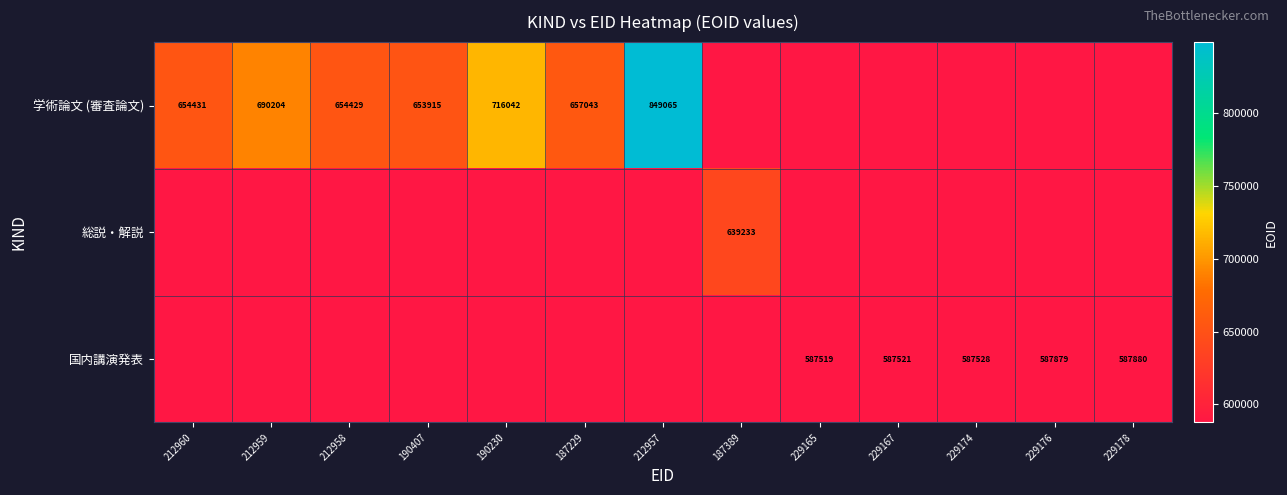

The 国内講演発表 series shows 823042 at 229165. True or false?

False